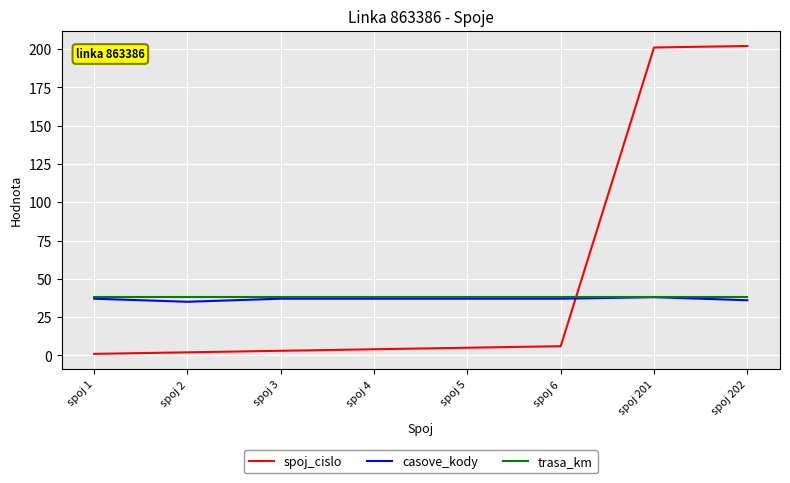

The casove_kody series shows 37 at spoj 1. True or false?

True